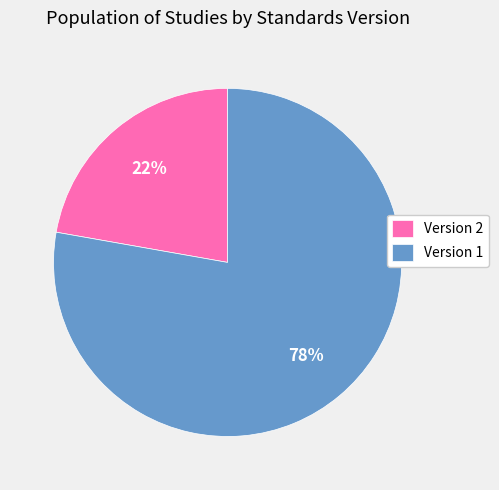

Do Version 1 and Version 2 together represent more than half of the pie?

Yes